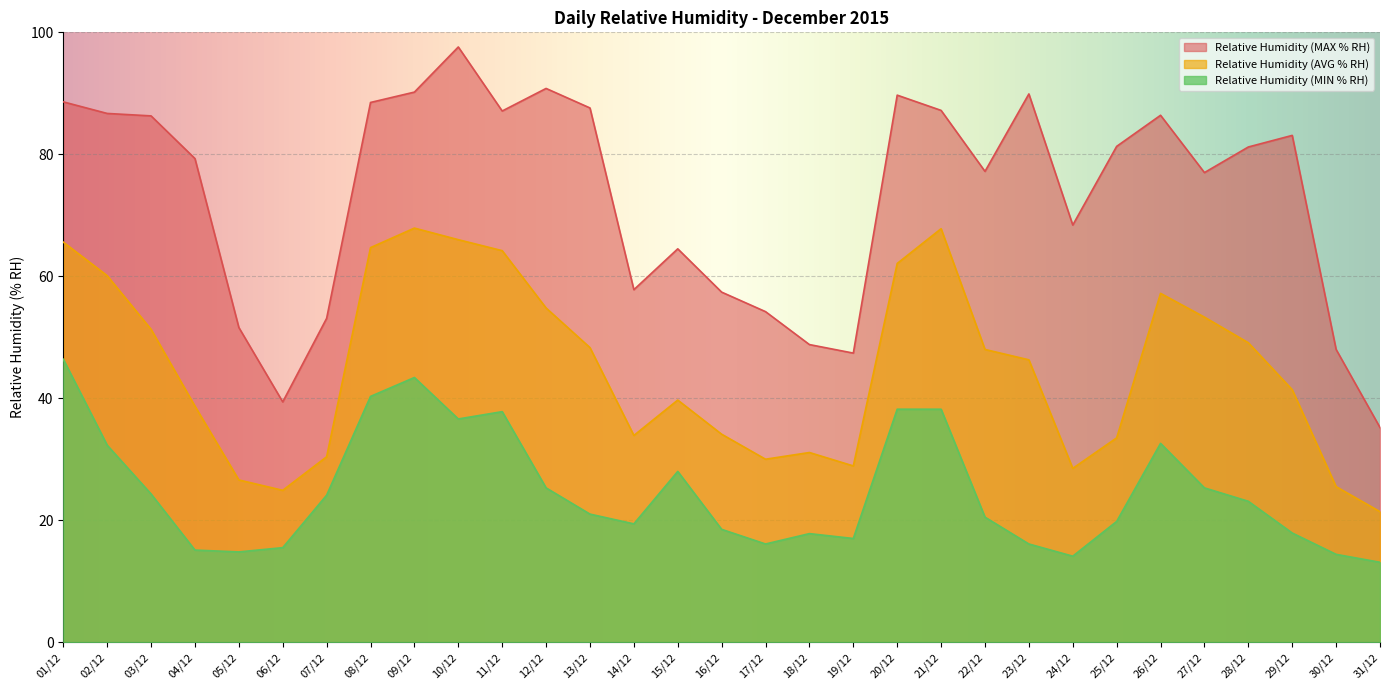

True or false: Relative Humidity (MAX % RH) and Relative Humidity (MIN % RH) cross at least once.

False